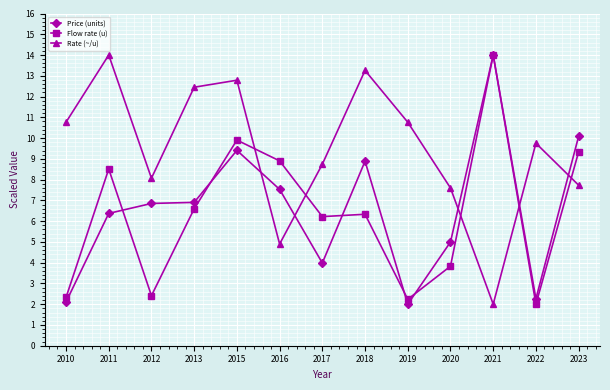

What is the sum of the Flow rate (u) values at 2021 and 2022?

16.0